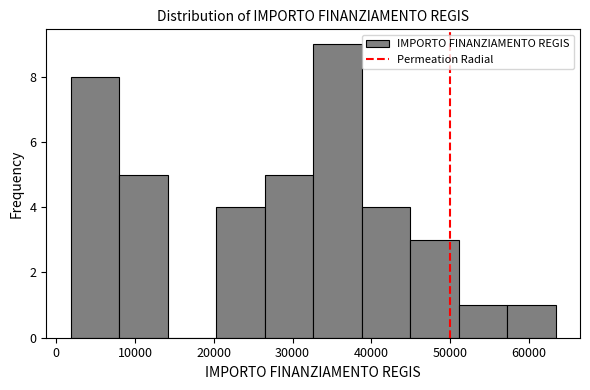

Over which range of the x-axis is the bar tallest?

33000 to 39000